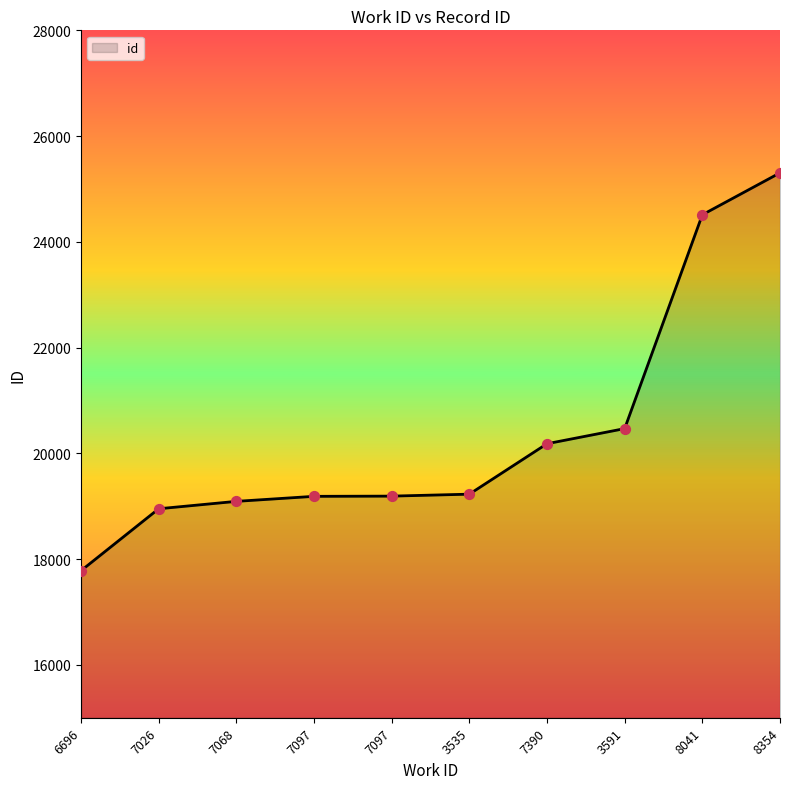

Between 7097 and 3535, which is larger?

3535